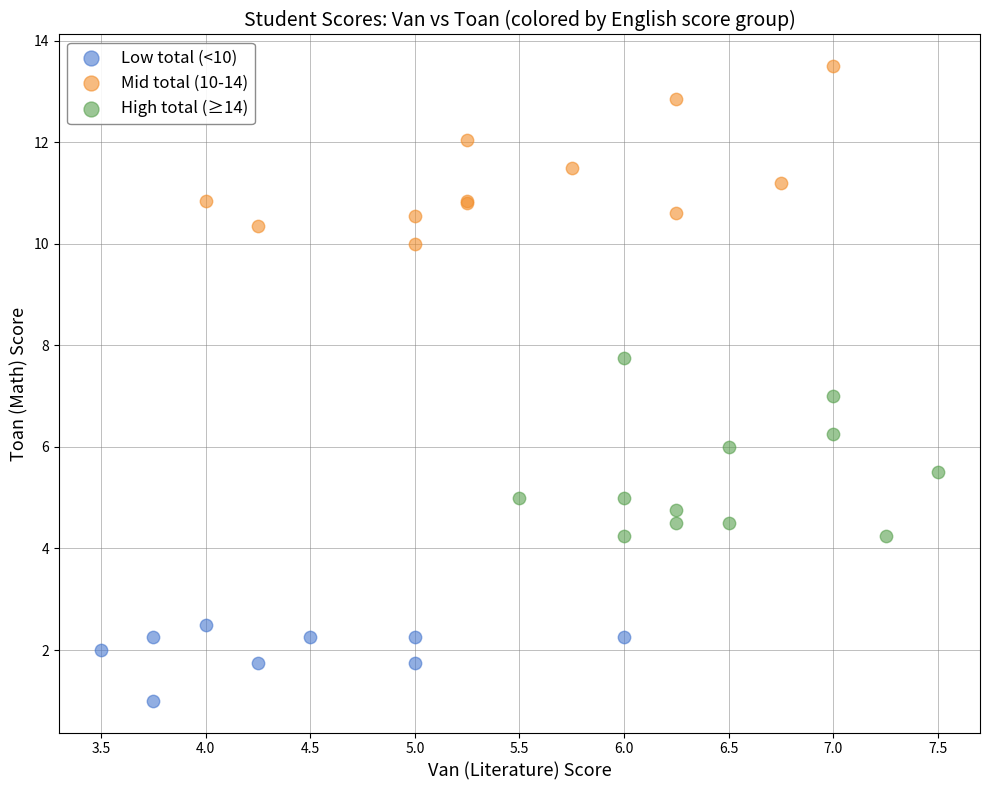

Which series contains the lowest Y value?

Low total (<10)